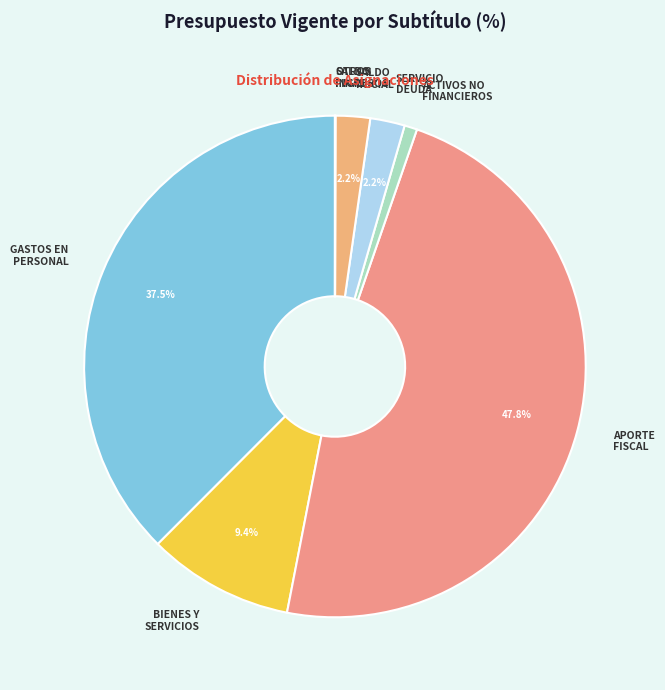

To the nearest percent, what portion does APORTE FISCAL represent?

48%